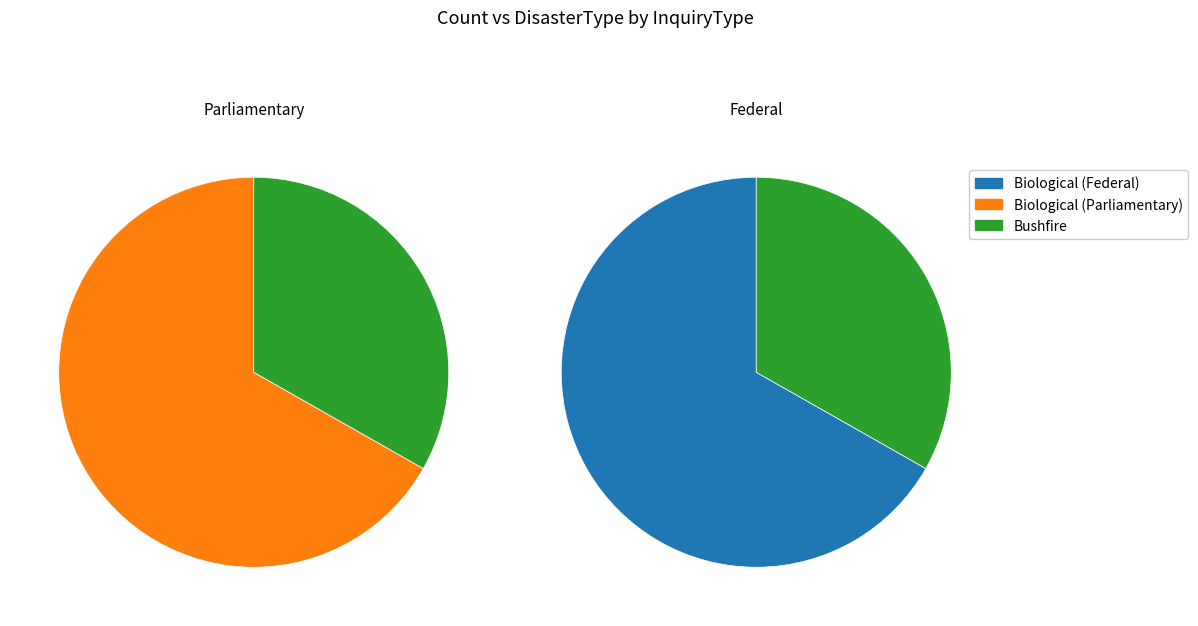

To the nearest percent, what is the combined percentage of Bushfire and Biological?

67%